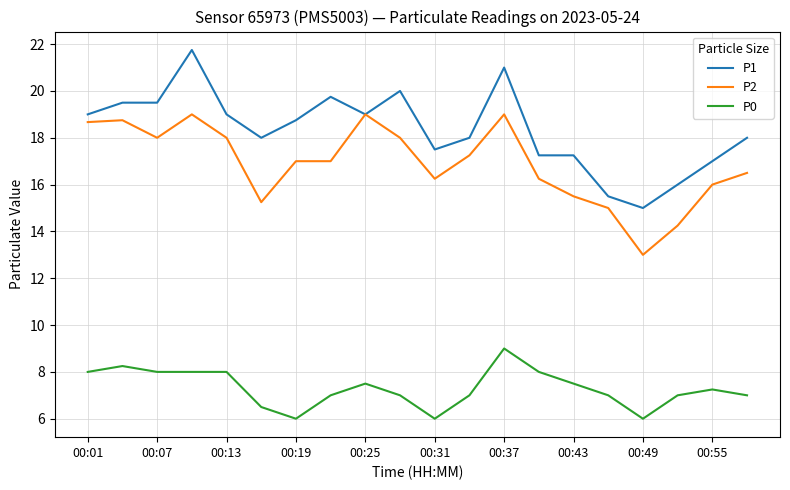

Is this an area chart (filled region under the line)?

No